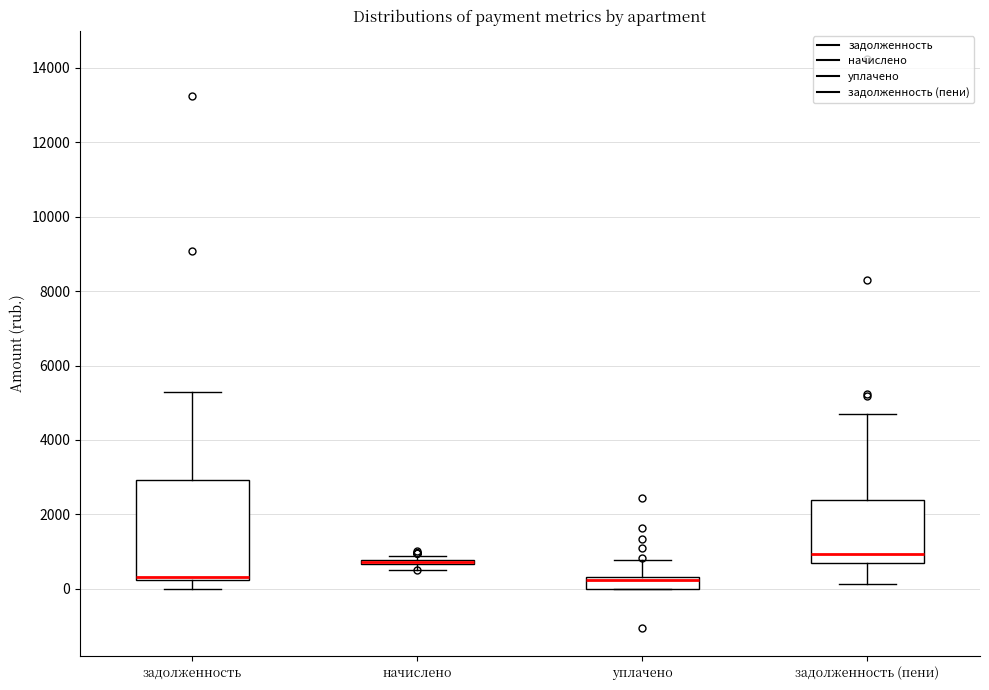

Reading left to right, transcribe this box plot: for each box, give where its median line is, the range the box spans, and where its two whiskers end, as read against the y-axis. The values are not printed on the chart, so give them approximately, as read against the axis.

задолженность: median 400, box 200 to 3000, whiskers 0 to 5200
начислено: box collapsed to a line at 800, whiskers 600 to 800
уплачено: median 200, box 0 to 400, whiskers 0 to 800
задолженность (пени): median 1000, box 800 to 2400, whiskers 200 to 4800